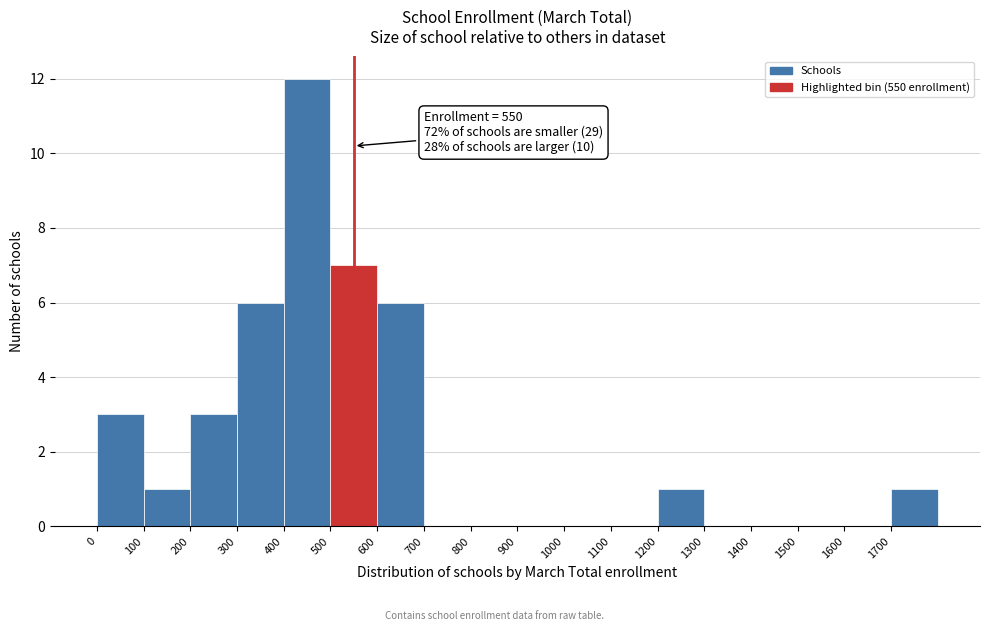

Over which range of the x-axis is the bar tallest?

400 to 500